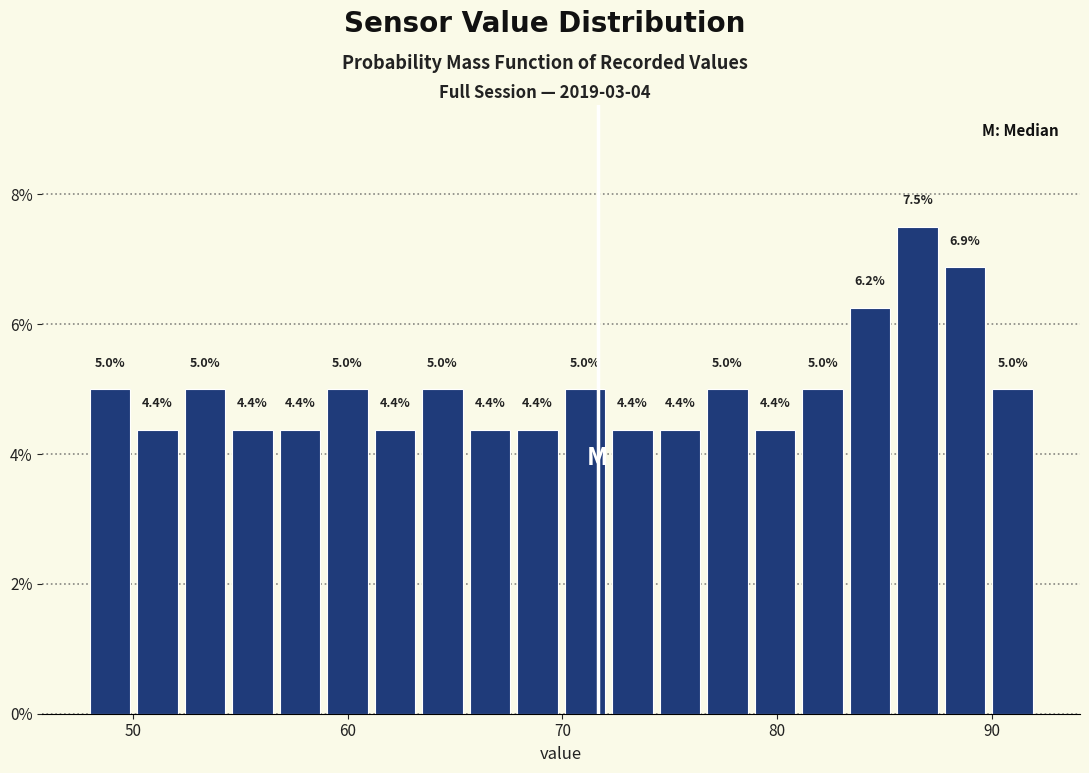

Around what value on the x-axis is the tallest bar? Give the approximate position of its centre, as read against the axis.

87